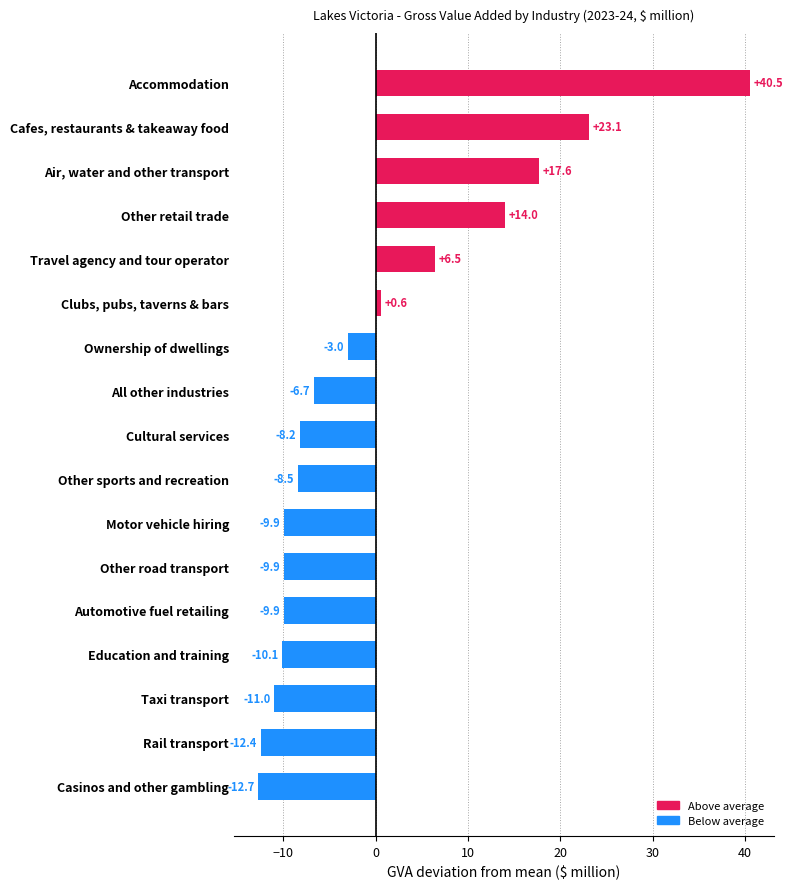

Which category has the lowest value across all series?

Casinos and other gambling